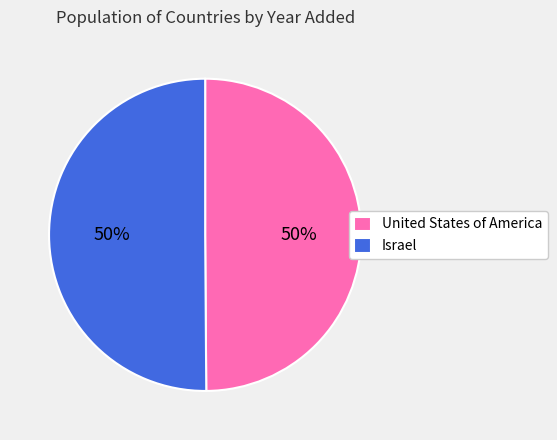

Combined, do Israel and United States of America account for over 50%?

Yes